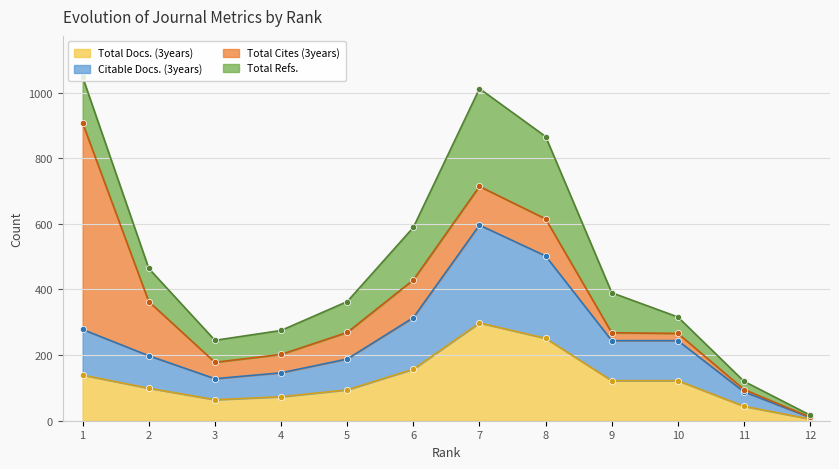

What is the difference between the maximum and minimum values in the Citable Docs. (3years) series?

586